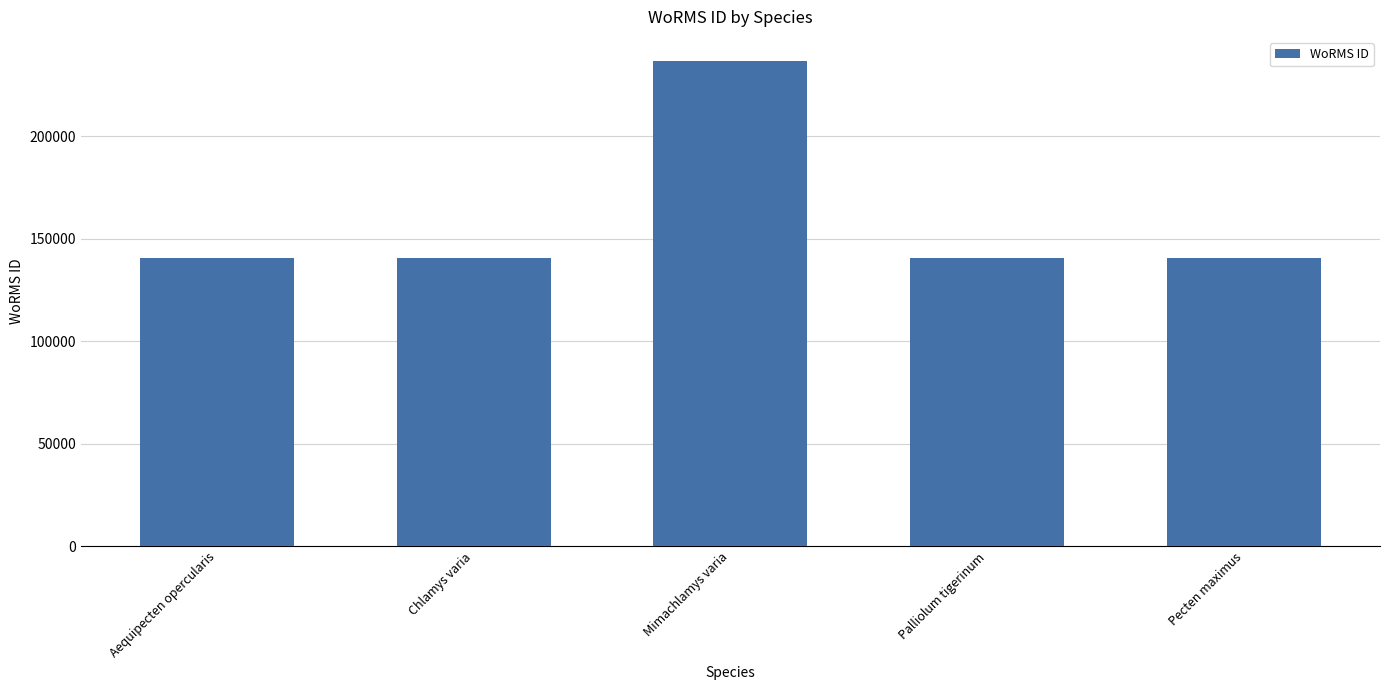

What is the label of the 5th bar from the right?

Aequipecten opercularis